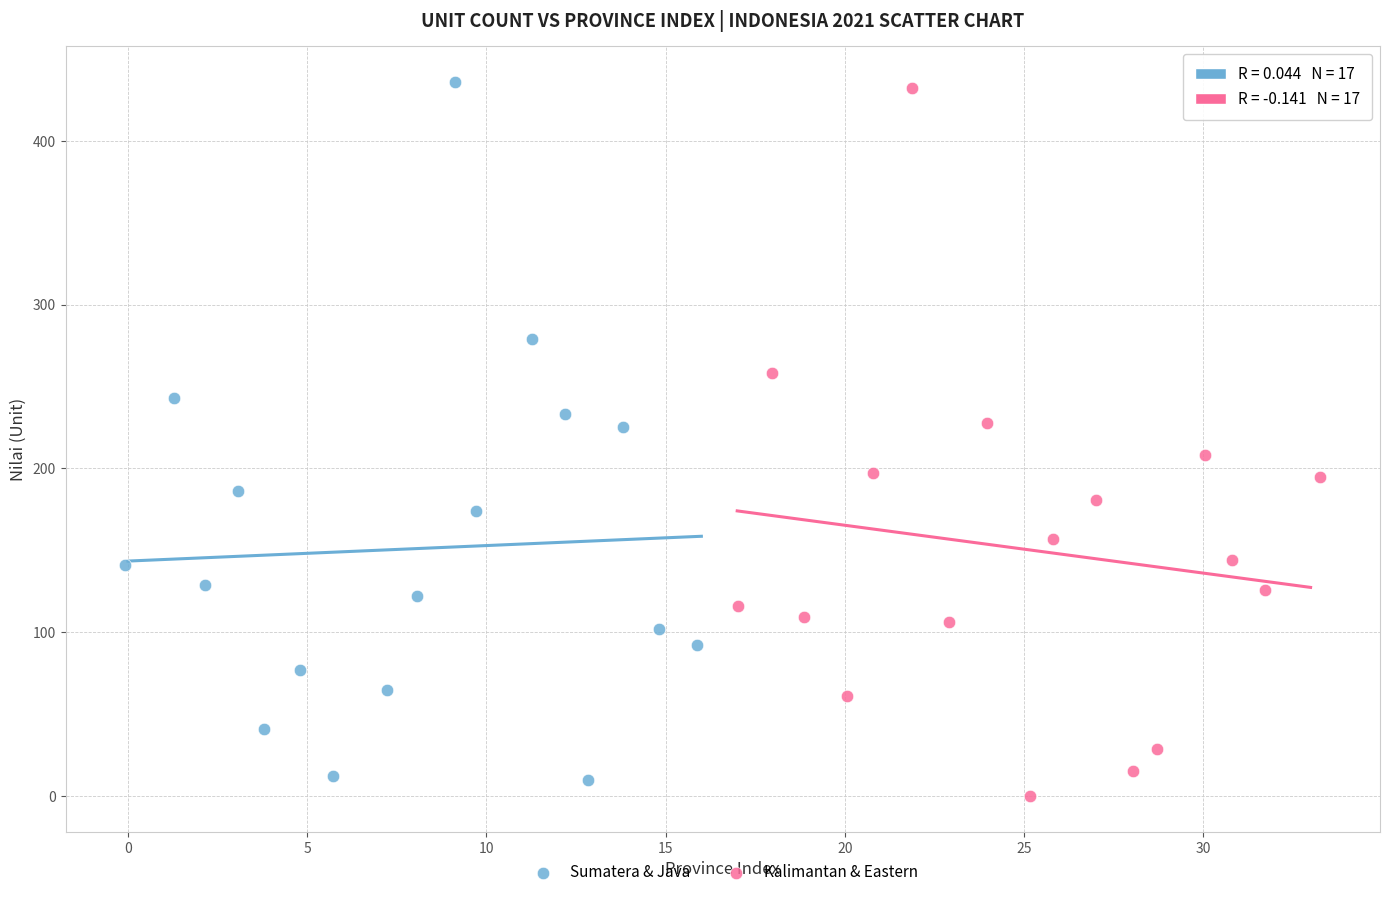

What are all the series names shown in the legend?

Sumatera & Java, Kalimantan & Eastern